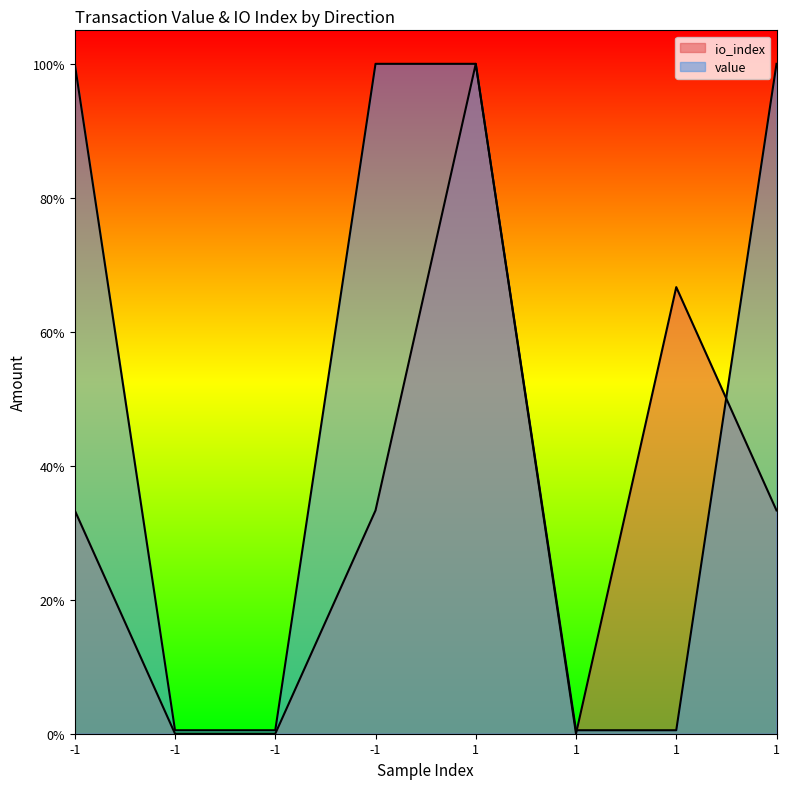

True or false: value and io_index cross at least once.

True